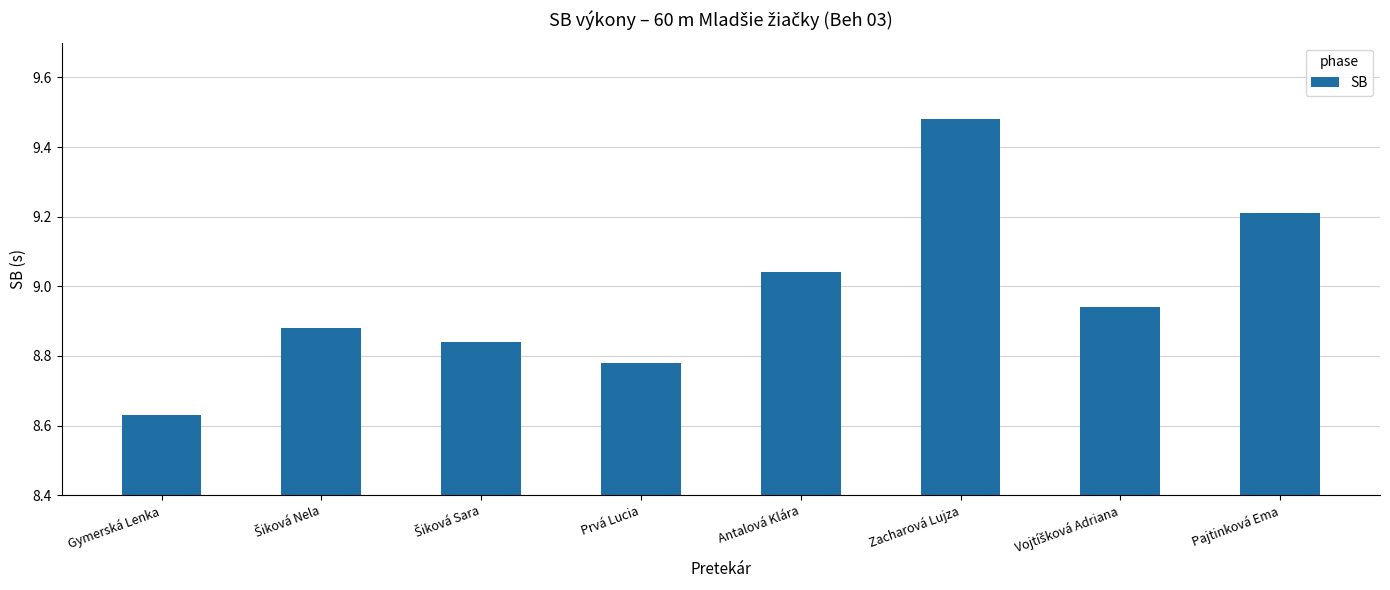

What is the difference between the second highest and minimum values?

0.6